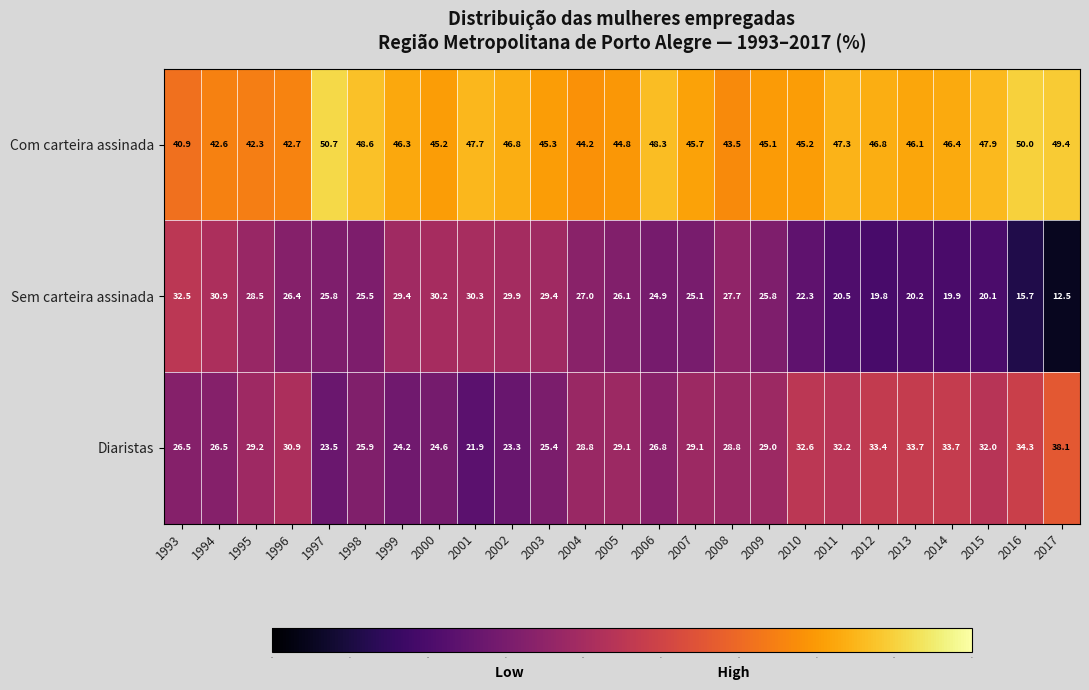

Is it true that Diaristas equals 43.8 at 2005?

False